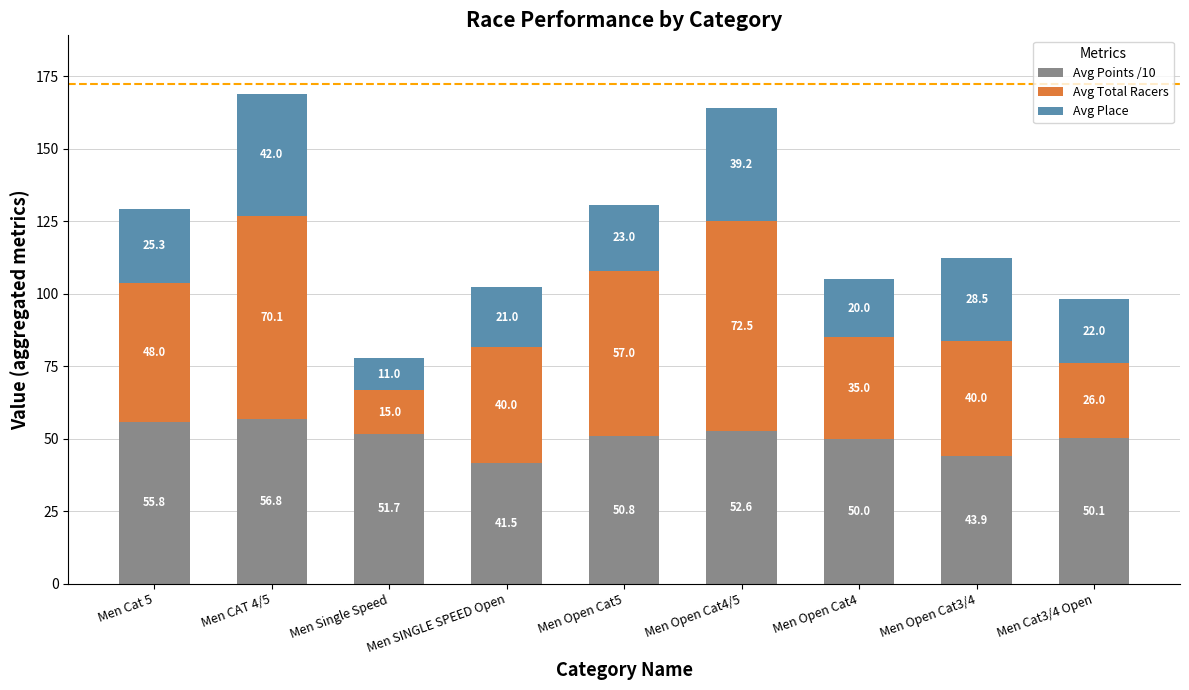

What is the difference between the maximum and minimum values in the Avg Points /10 series?

15.3